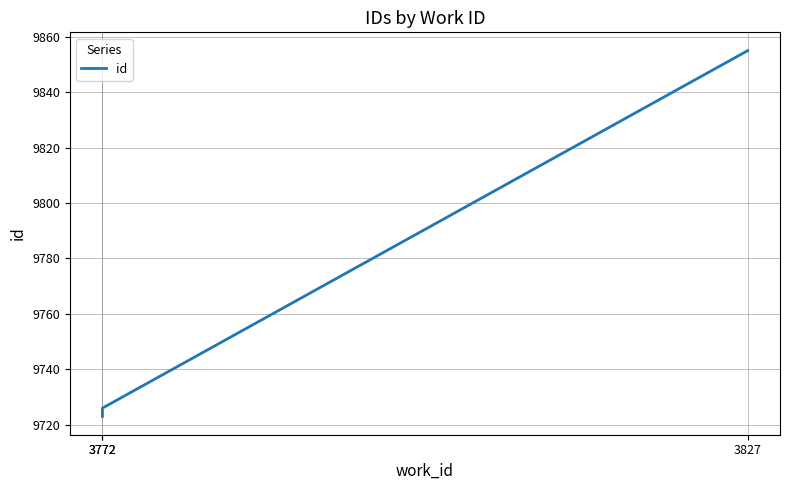

Does the chart display data point markers on the line(s)?

No